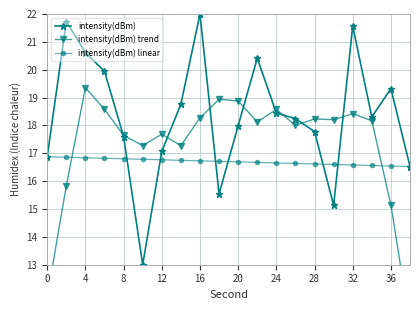

How many interior local valleys does the intensity(dBm) series have?

4